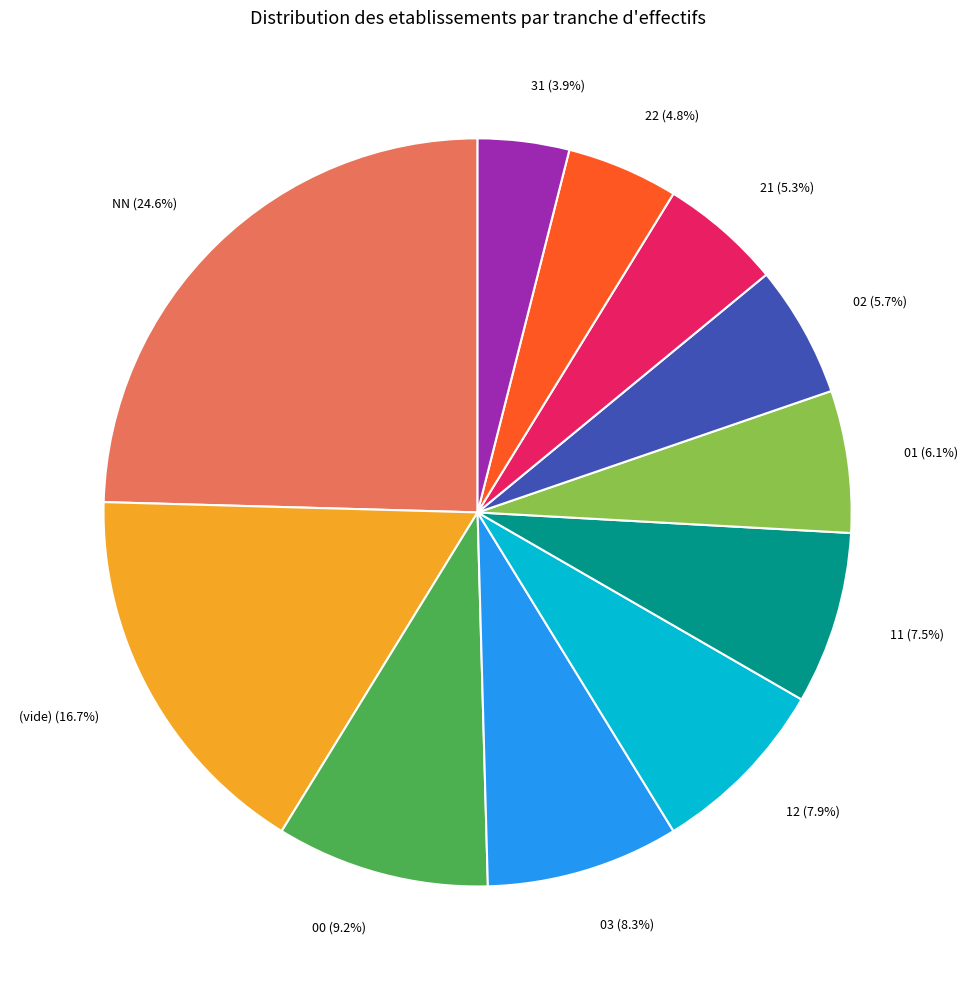

Is there a majority slice in this chart?

No